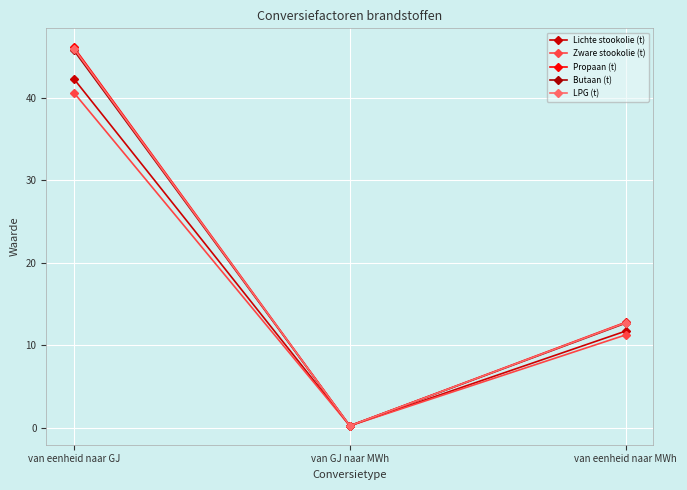

What is the difference between the Lichte stookolie (t) values at van eenheid naar MWh and van eenheid naar GJ?

30.5